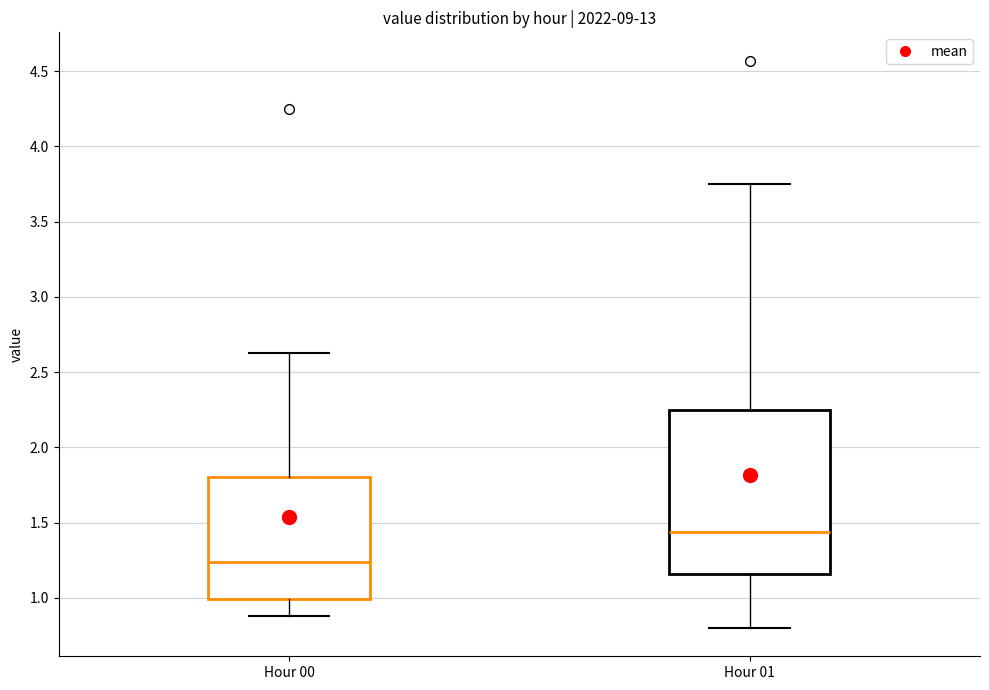

Reading left to right, read every box against the y-axis: the position of its median line, the range the box covers, and the ends of its whiskers. The values are not printed on the chart, so give them approximately, as read against the axis.

Hour 00: median 1.25, box 1.00 to 1.80, whiskers 0.90 to 2.65
Hour 01: median 1.45, box 1.15 to 2.25, whiskers 0.80 to 3.75